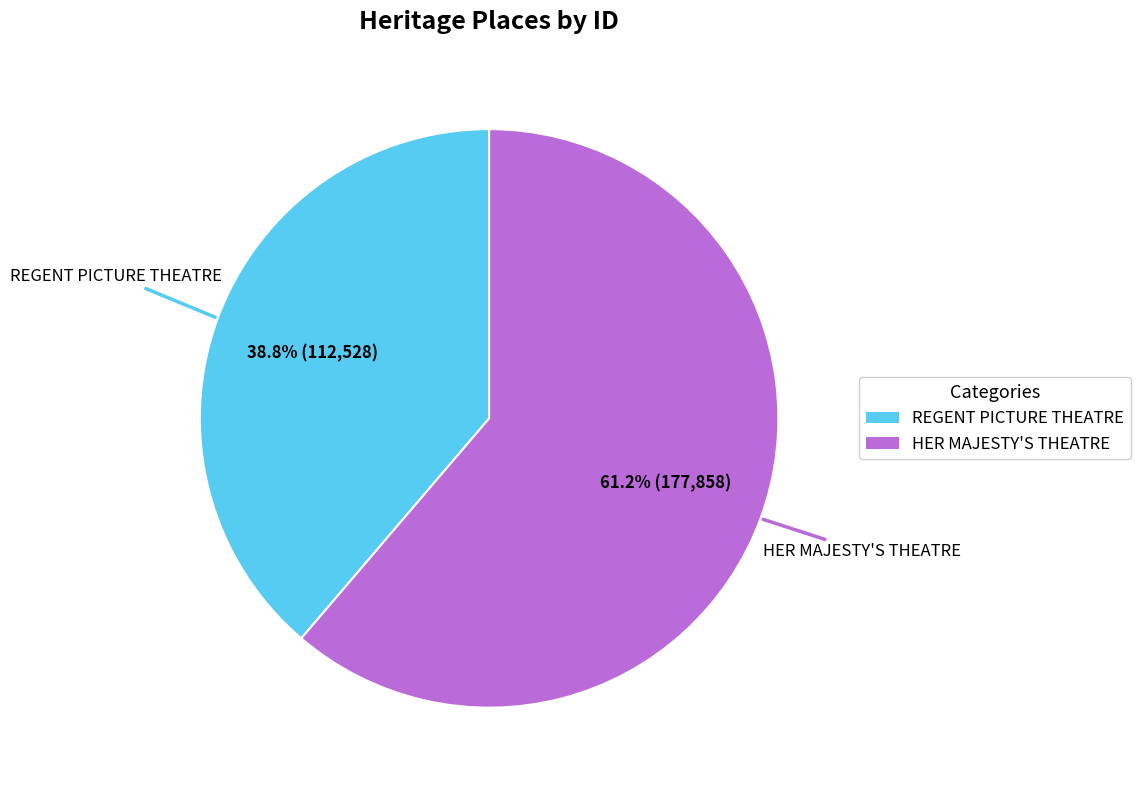

What is the total percentage of HER MAJESTY'S THEATRE and REGENT PICTURE THEATRE?

100.0%